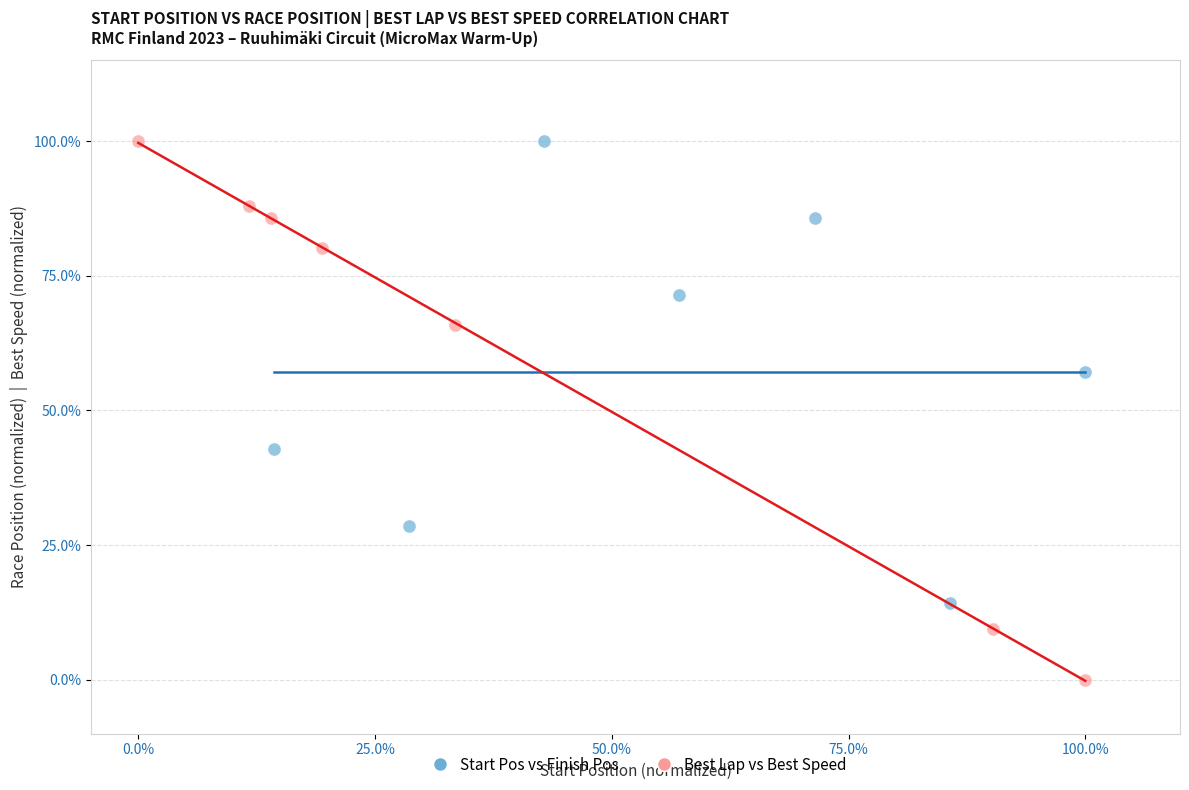

Which series has the largest Y range (max minus min)?

Best Lap vs Best Speed